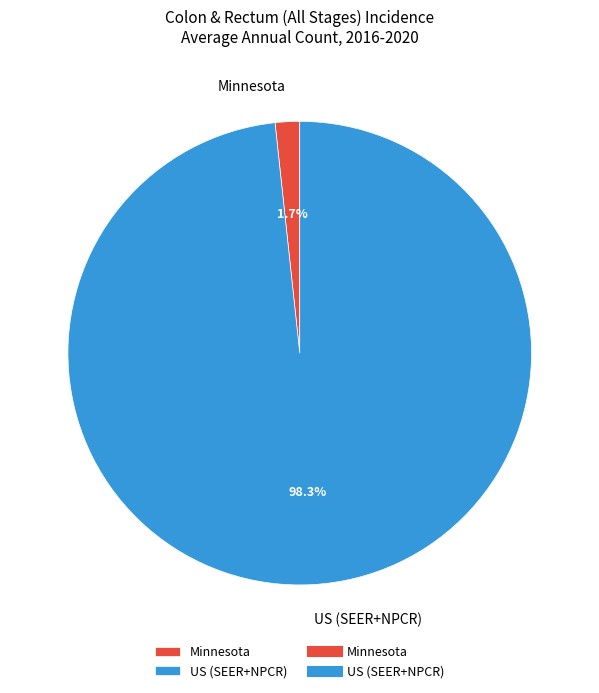

How many segments does this pie chart have?

2